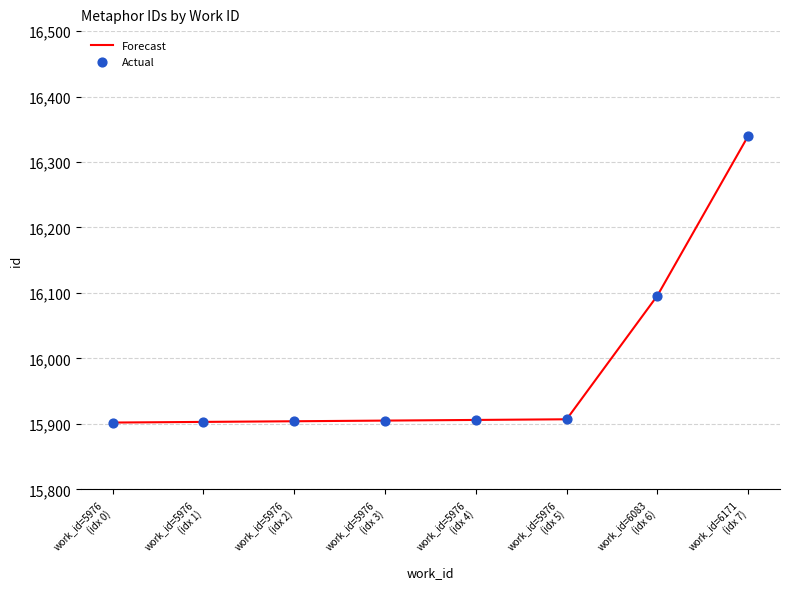

True or false: there are more than 2 points higher than both neighbors.

False